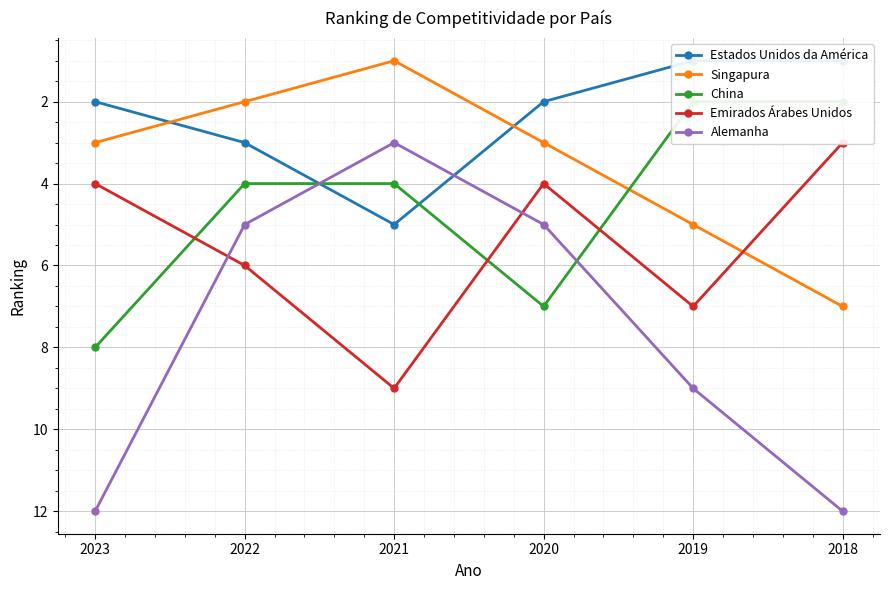

At which category does Singapura reach its first local valley?

2021